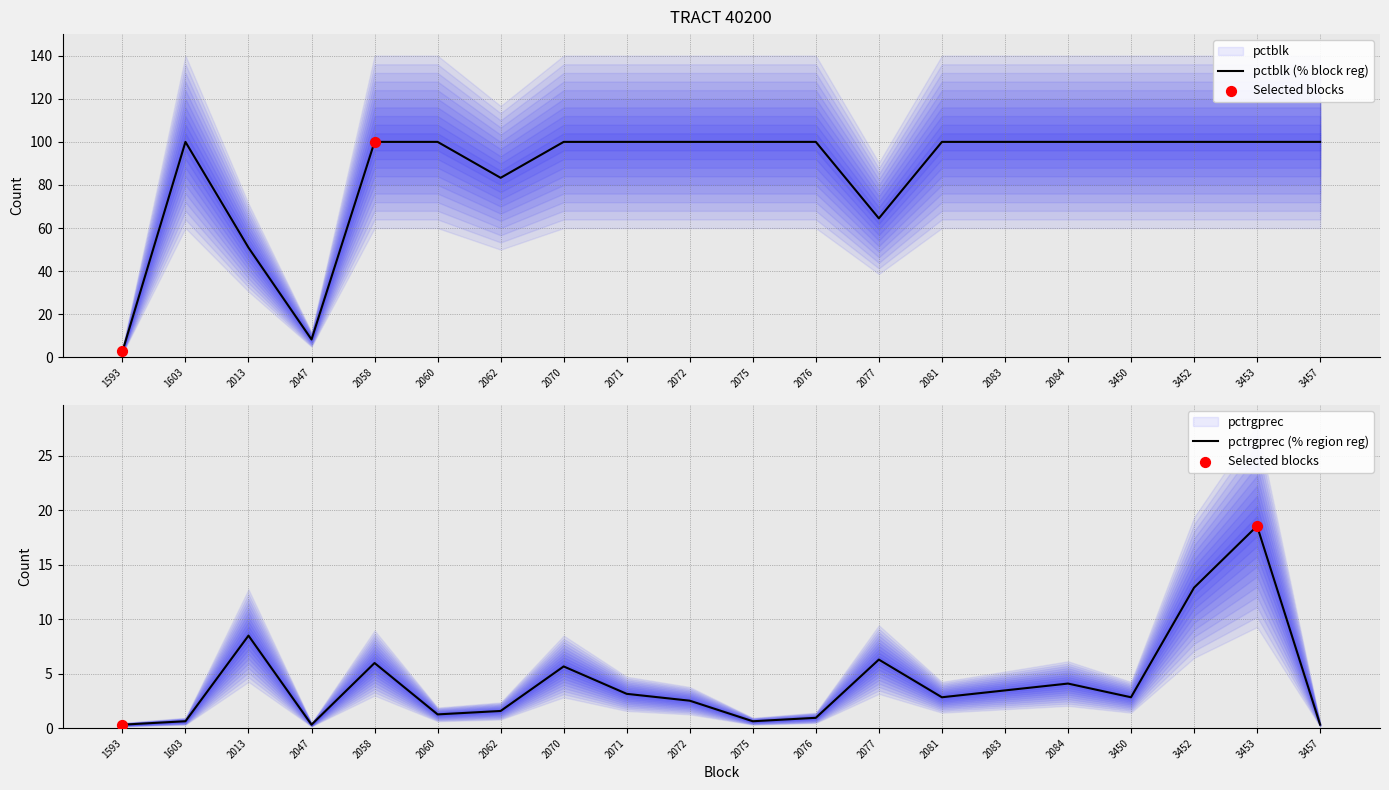

Which series has the largest total across all categories?

pctblk